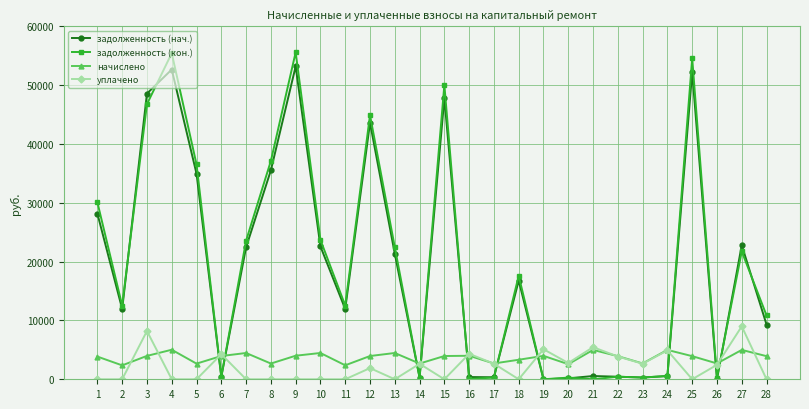

Which series has the largest total across all categories?

задолженность (кон.)